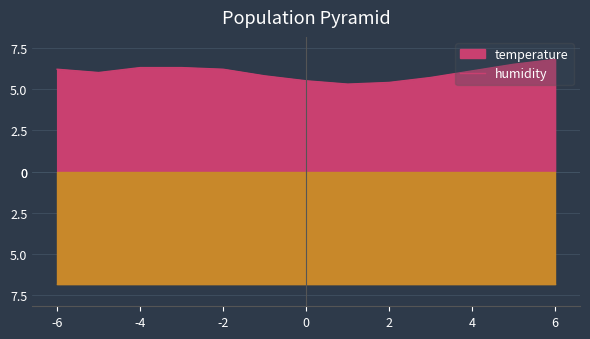

Reading right to left, extract all data points from this chart.

6.8	6.5	6.1	5.7	5.4	5.3	5.5	5.8	6.2	6.3	6.3	6.0	6.2